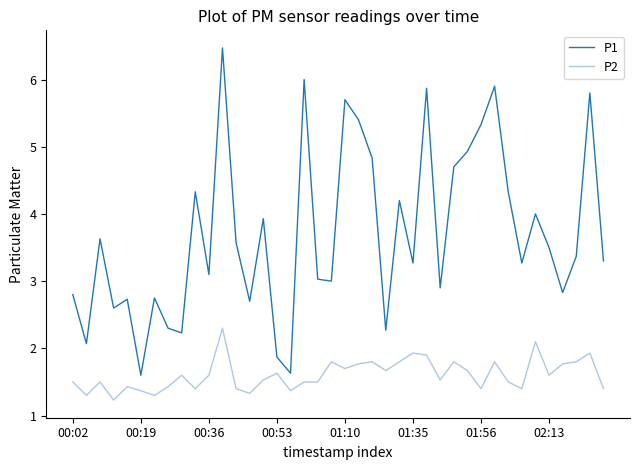

Rank the series by their maximum value, from highest to lowest.

P1, P2